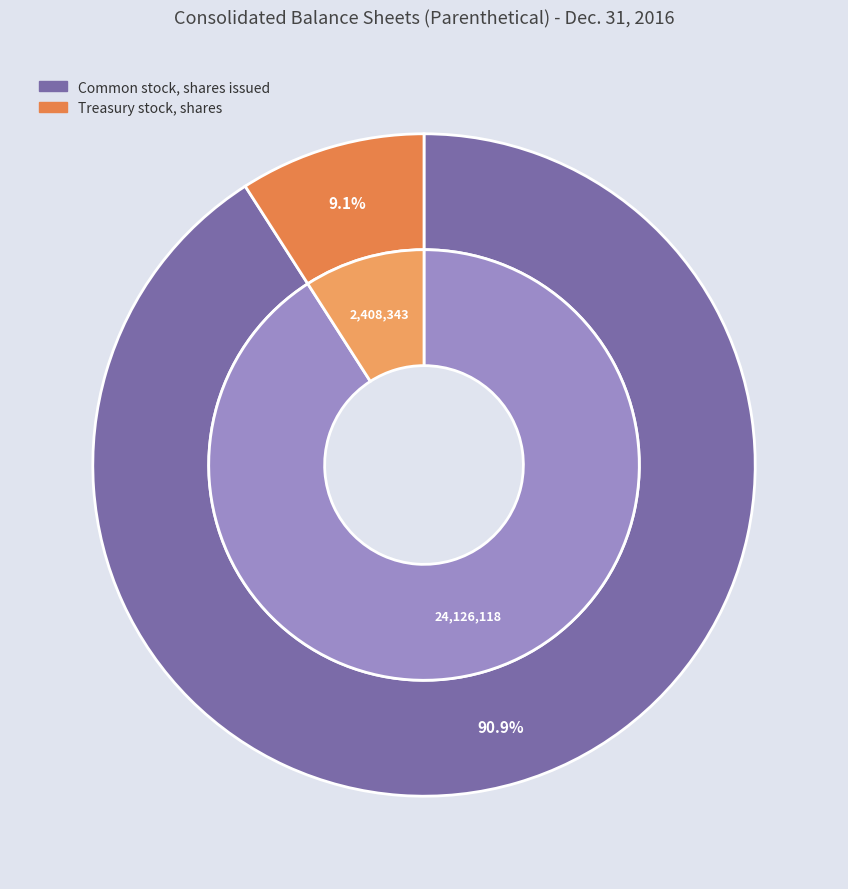

Does Common stock, shares issued represent more than half of the total?

Yes